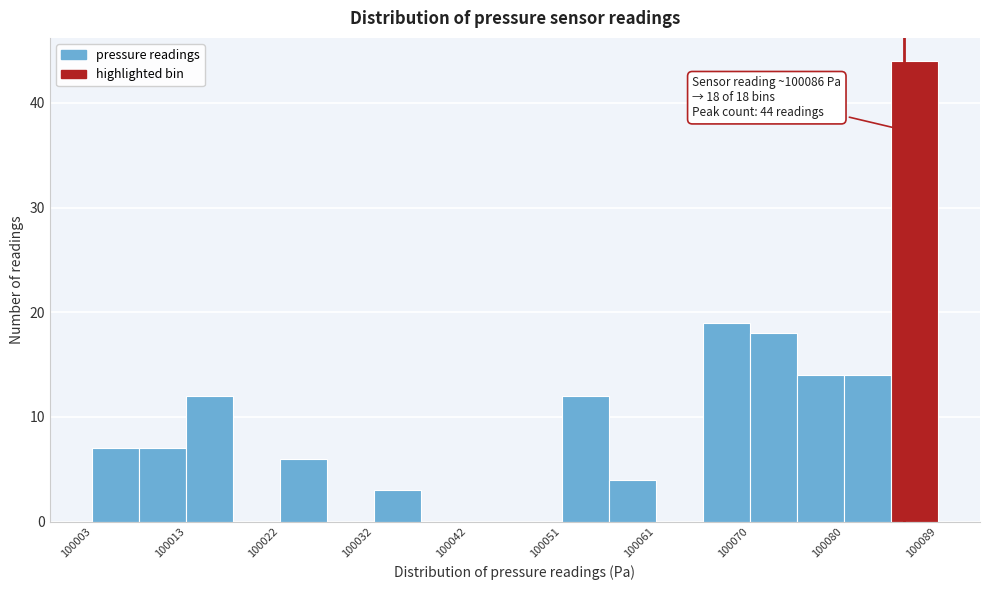

Over which range of the x-axis is the bar tallest?

100085 to 100090